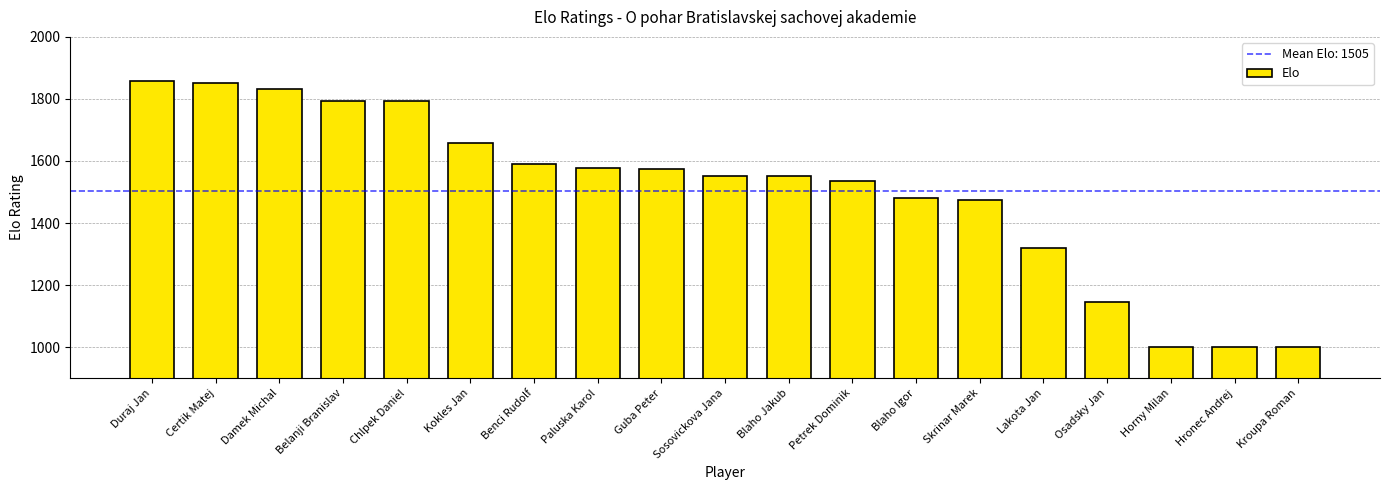

Read the value at Petrek Dominik.

1535